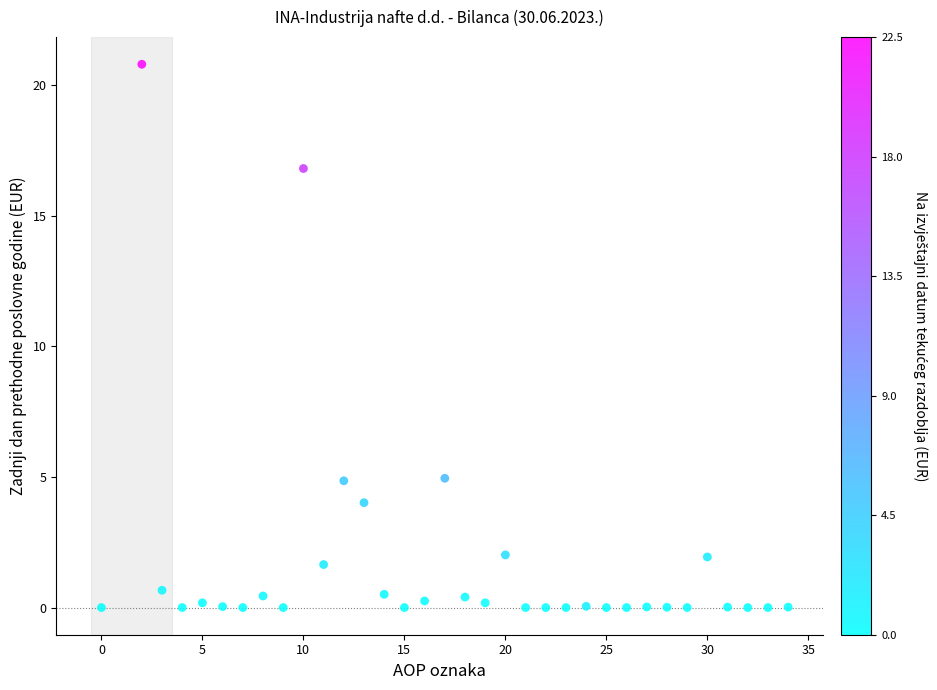

What is the range of X values (max minus min)?

34.0